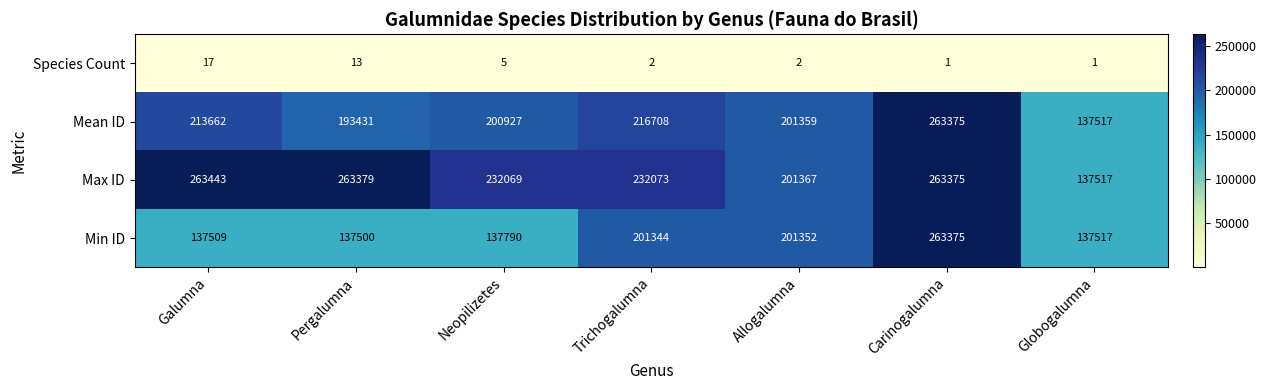

How many categories are shown in the chart?

7